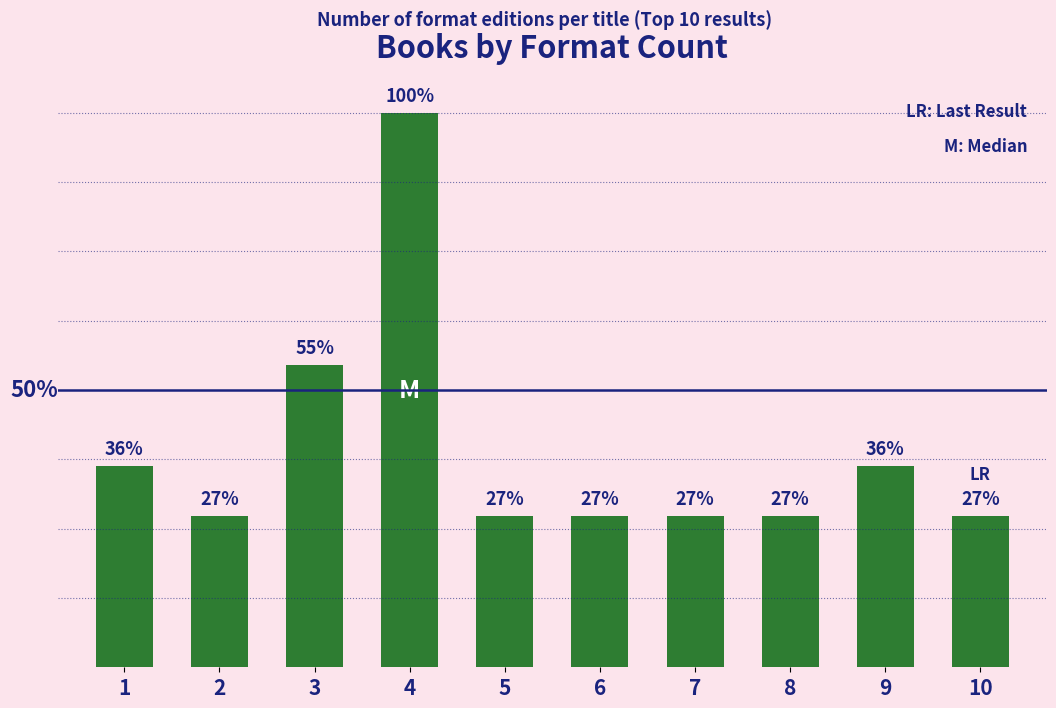

Where is the data nearest to the value 7?

3